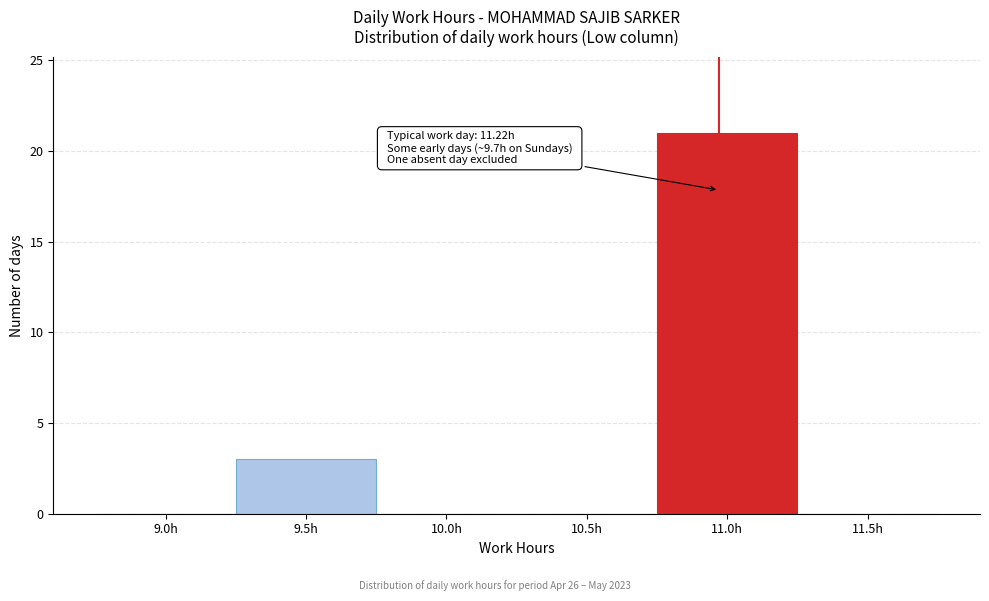

Reading right to left, extract all data points from this chart.

11.5h=0	11.0h=21	10.5h=0	10.0h=0	9.5h=3	9.0h=0